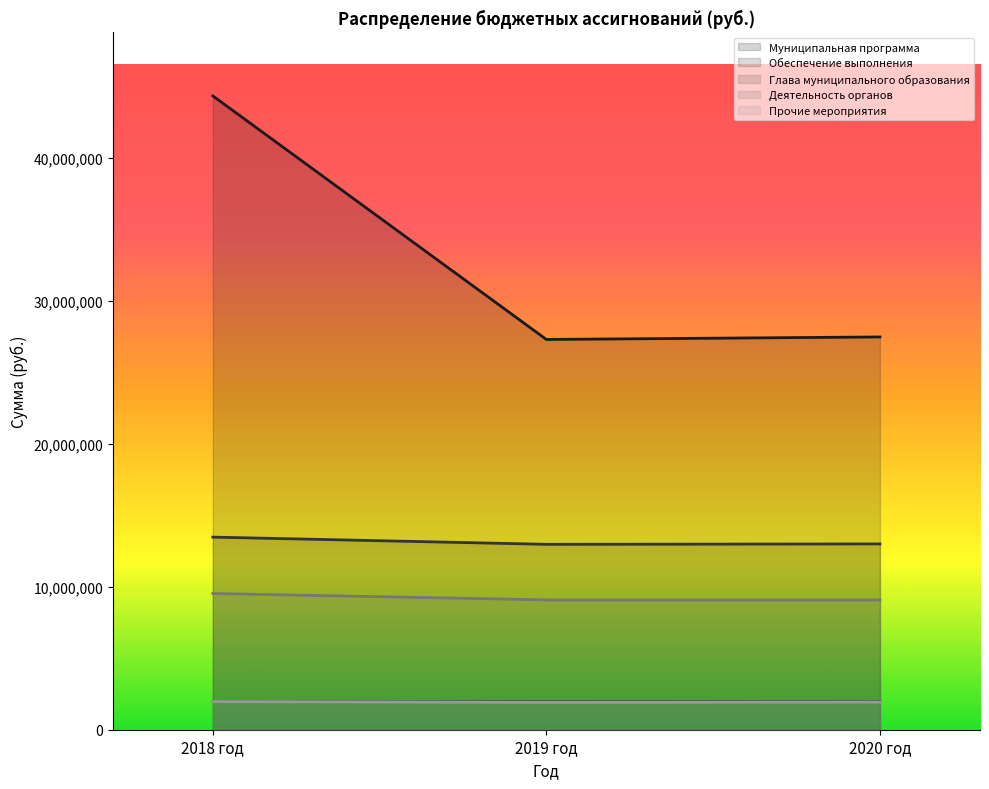

What is the value of the Деятельность органов point at the 3rd from the left?

9081000.0